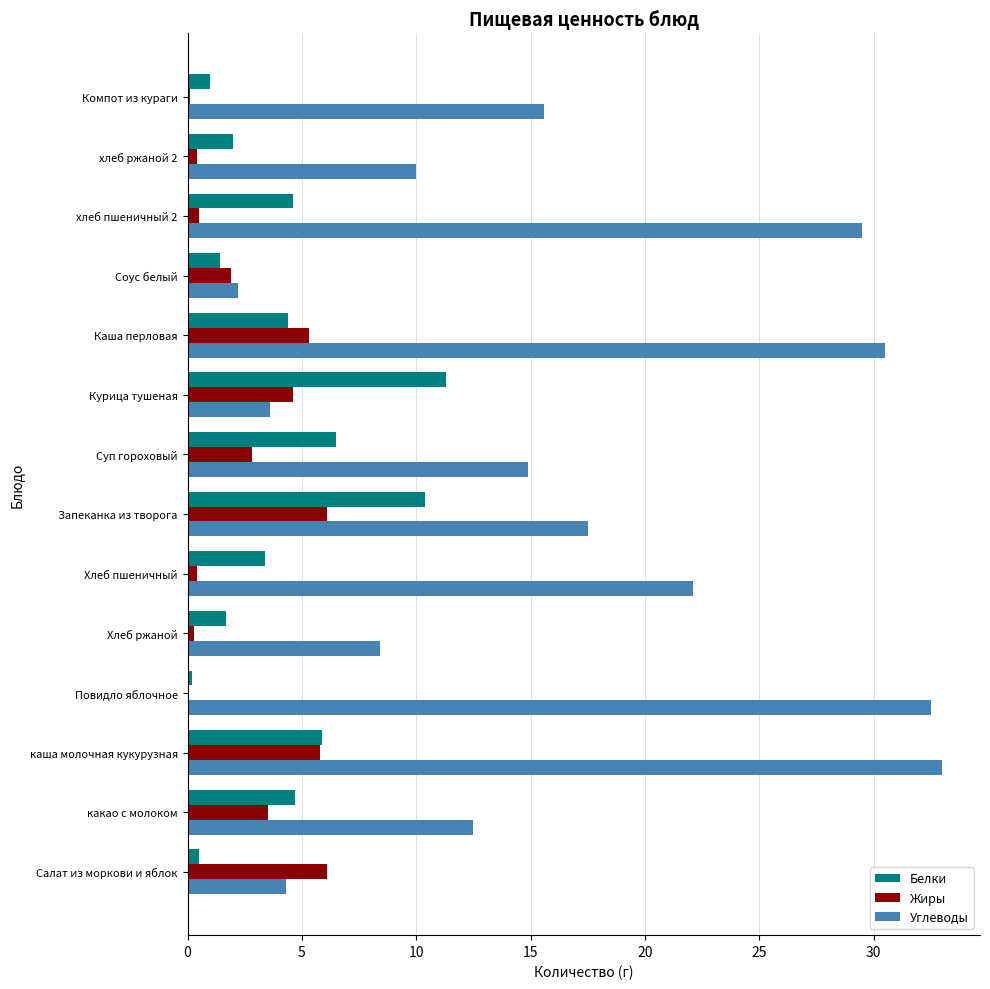

What is the sum of all Жиры values?

37.8